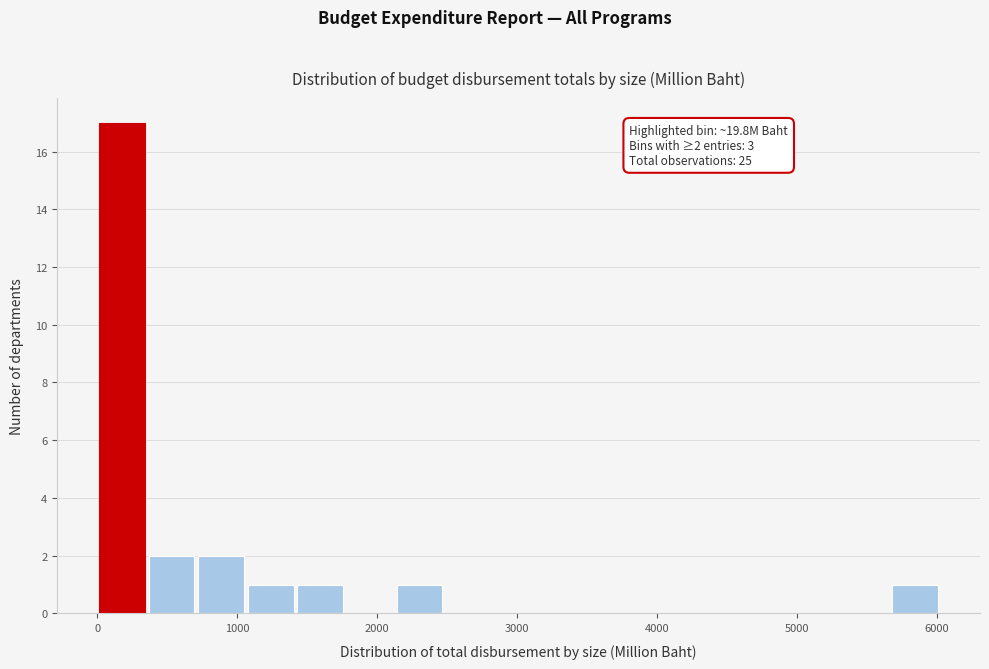

Read against the x-axis, roughly where is the centre of the tallest bar?

200